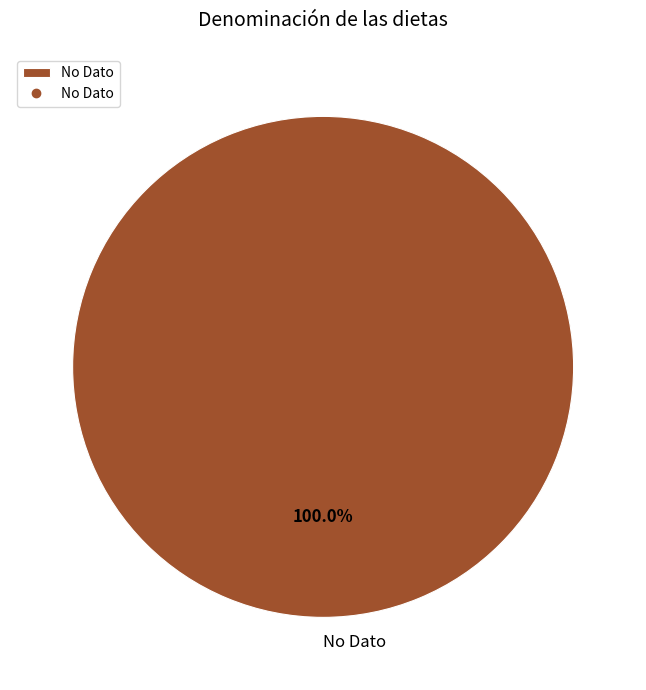

Rank the categories by value from highest to lowest.

No Dato